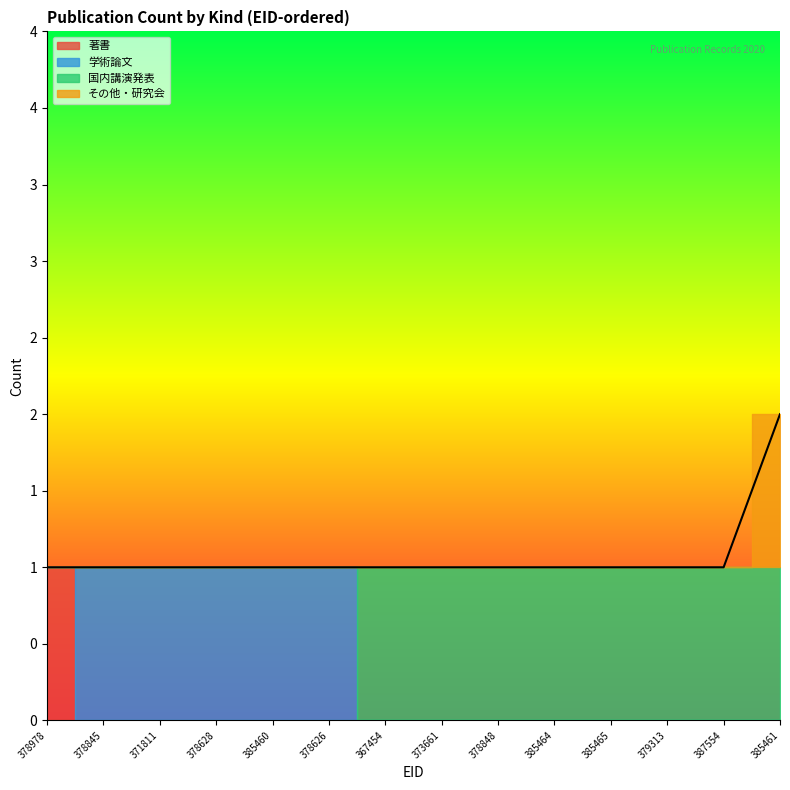

What is the label of the 1st point from the left?

378978